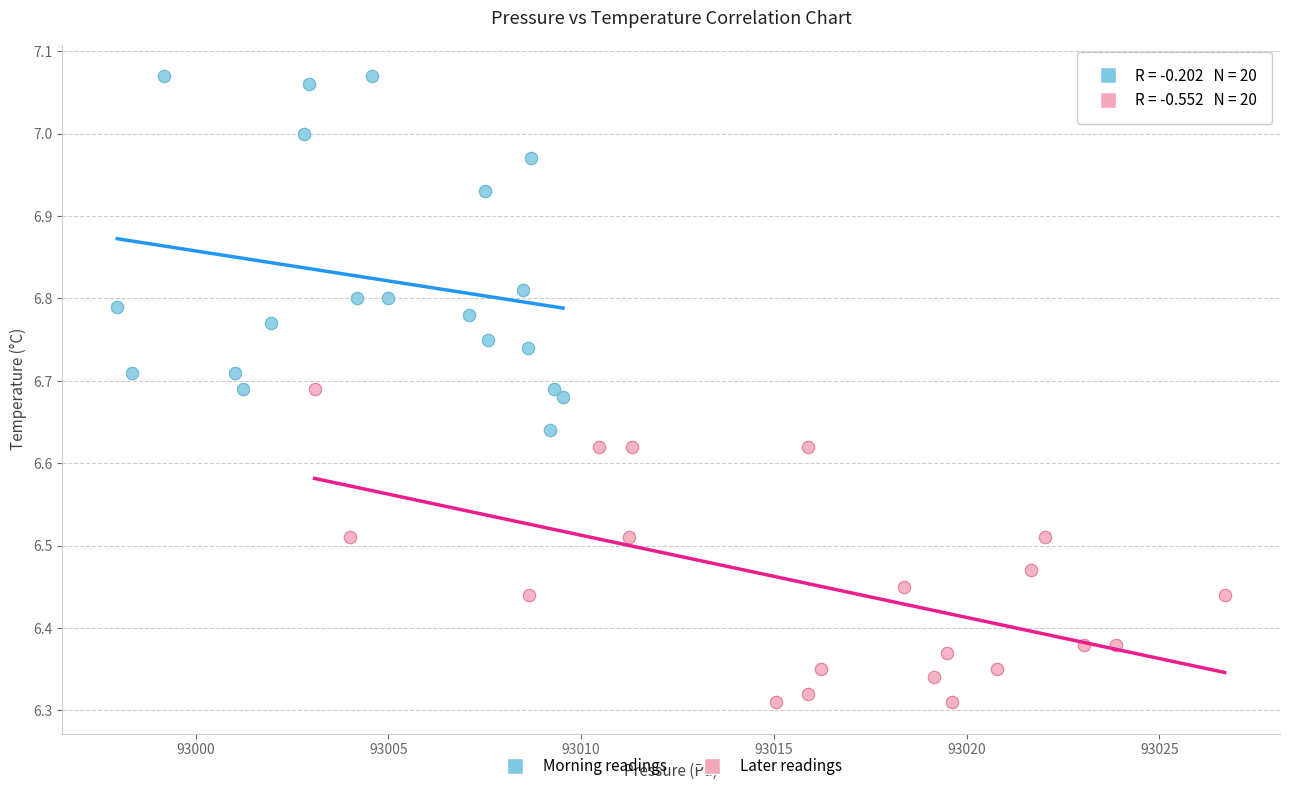

Which series has the widest spread of Y values?

Morning readings